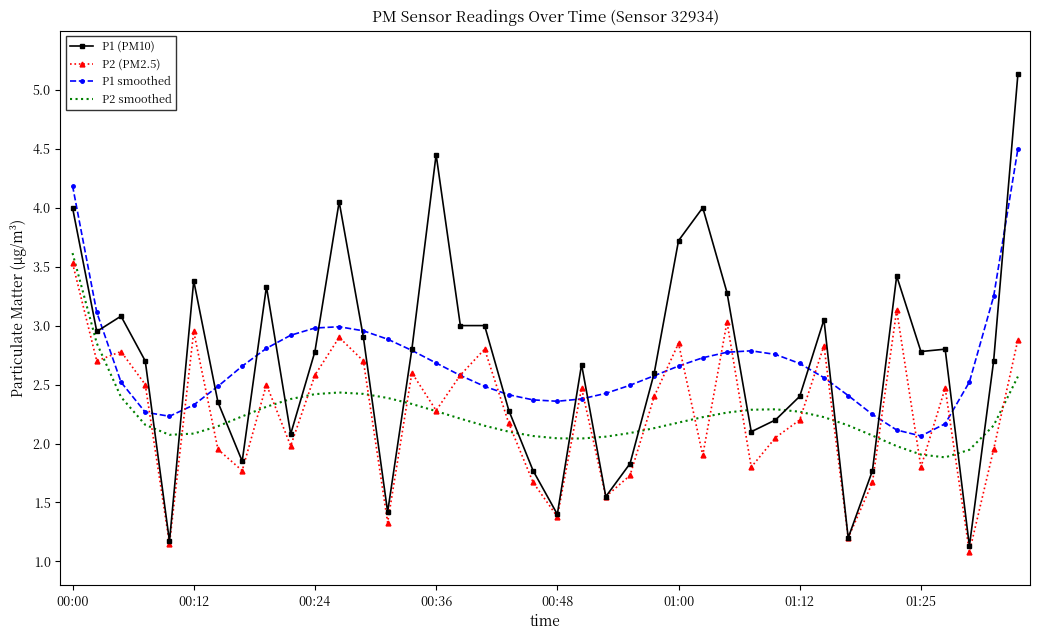

Which series ends up on top after the final intersection of P2 (PM2.5) and P2 smoothed?

P2 (PM2.5)